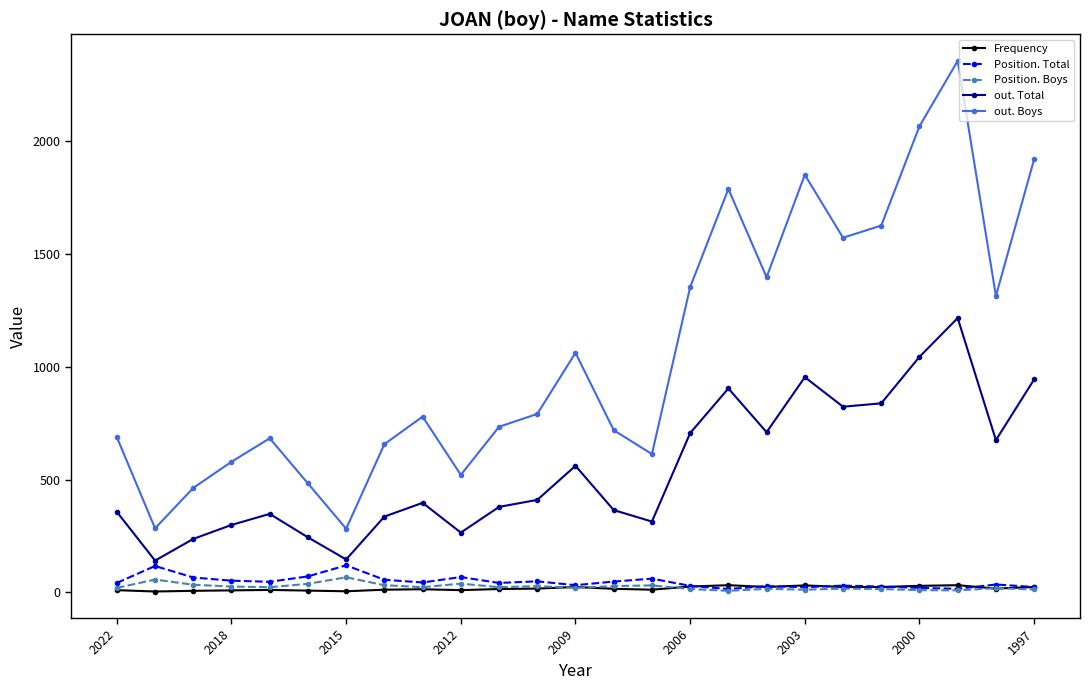

True or false: out. Total and out. Boys intersect in this chart.

False